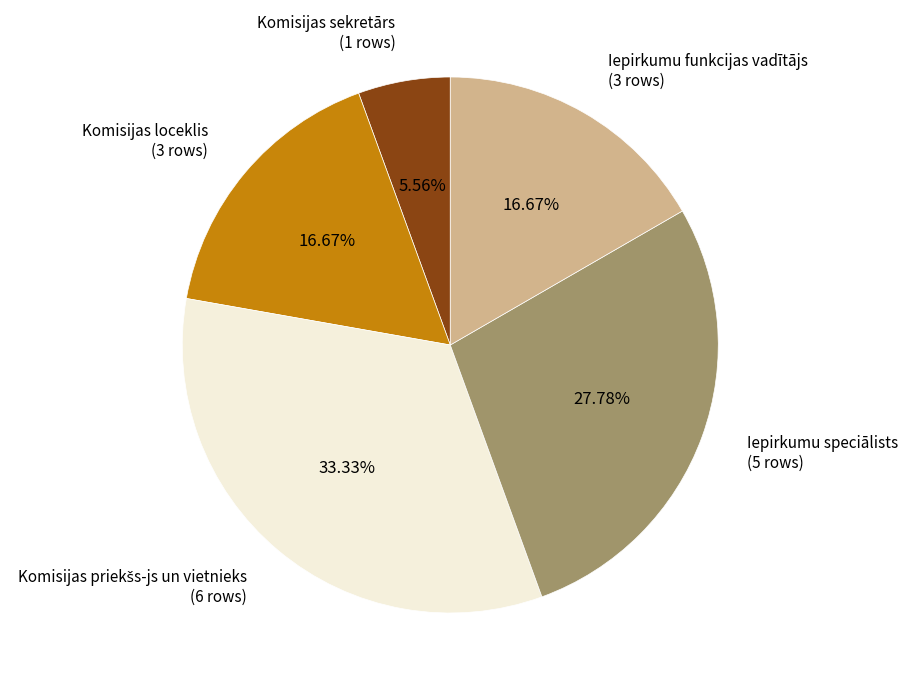

Is Komisijas sekretārs (1 rows) the majority of the pie?

No